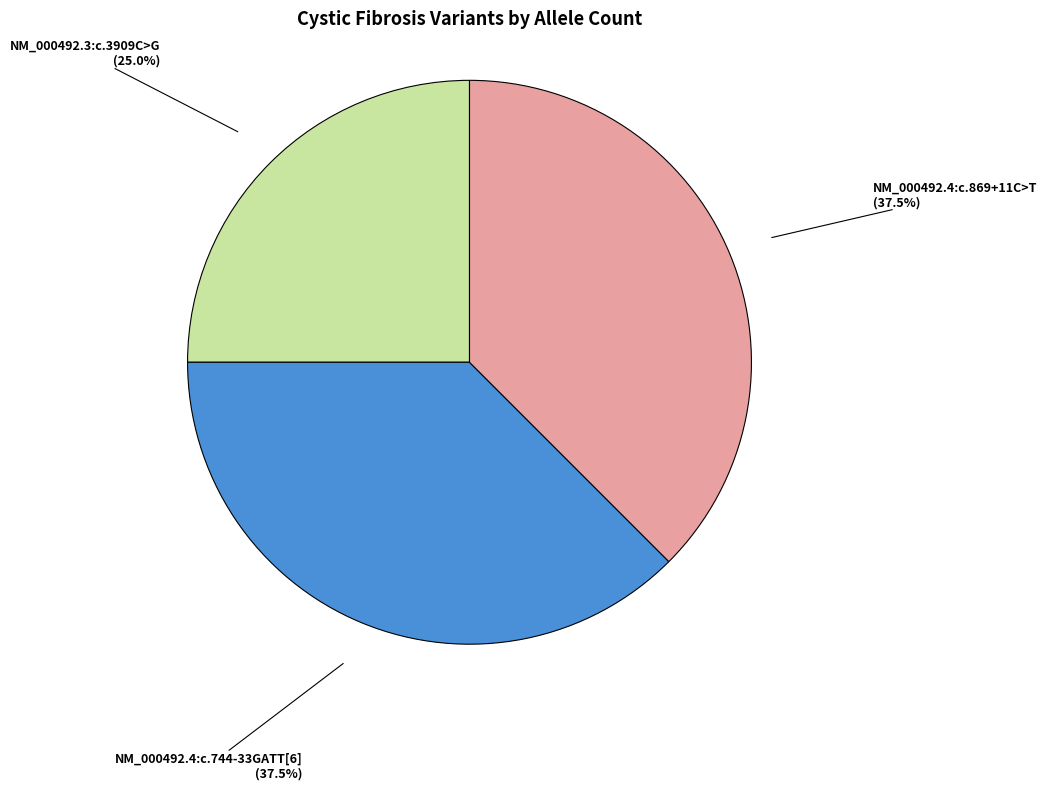

Is the sum of NM_000492.4:c.744-33GATT[6] and NM_000492.3:c.3909C>G greater than half?

Yes